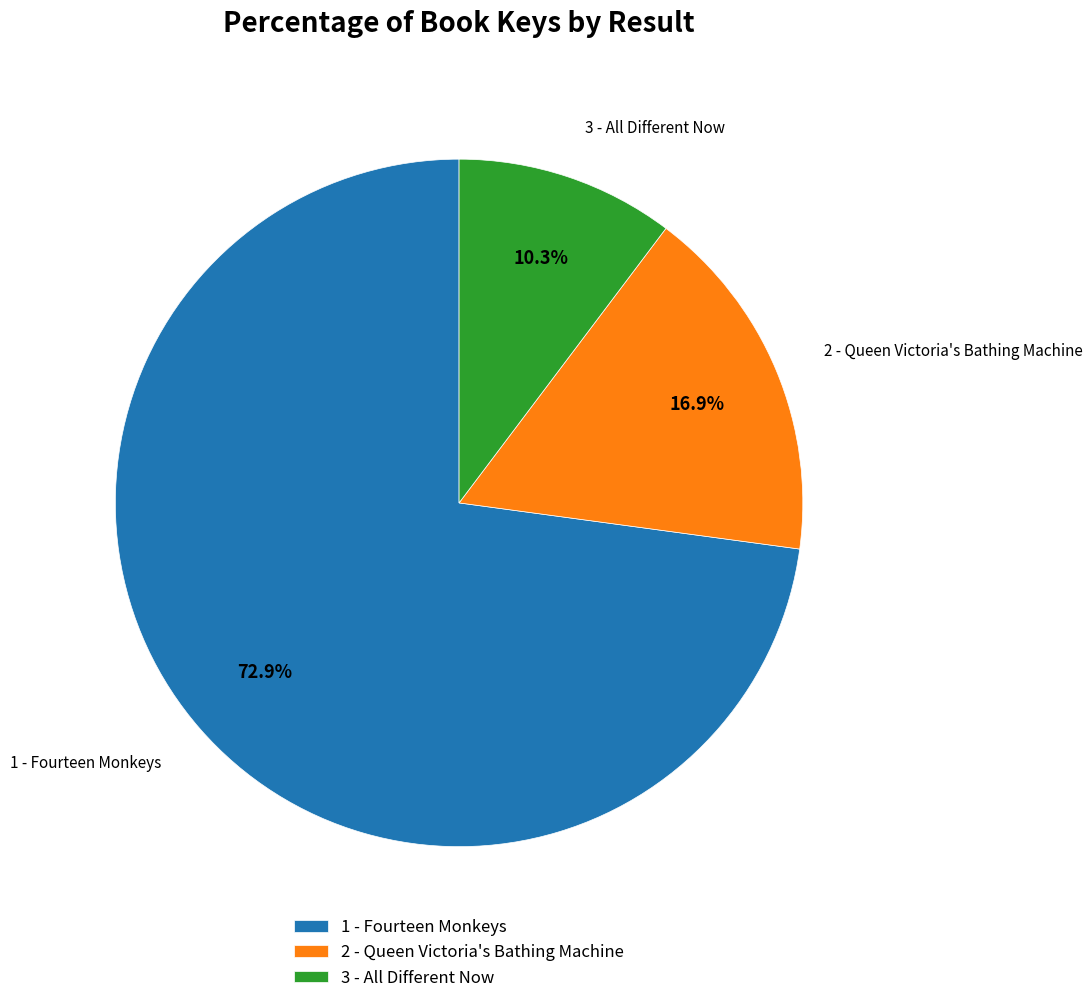

Rank the categories by value from highest to lowest.

1 - Fourteen Monkeys, 2 - Queen Victoria's Bathing Machine, 3 - All Different Now